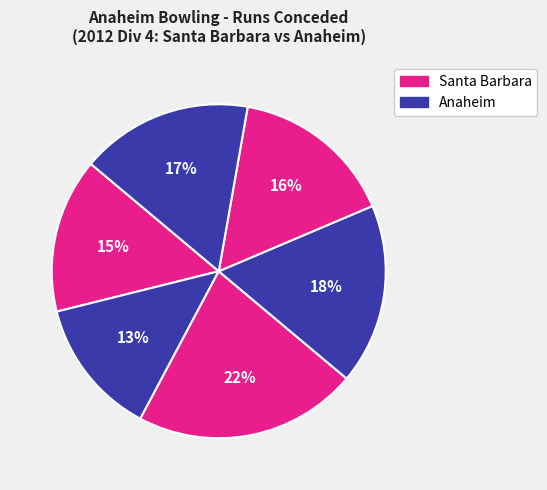

How many segments does this pie chart have?

6